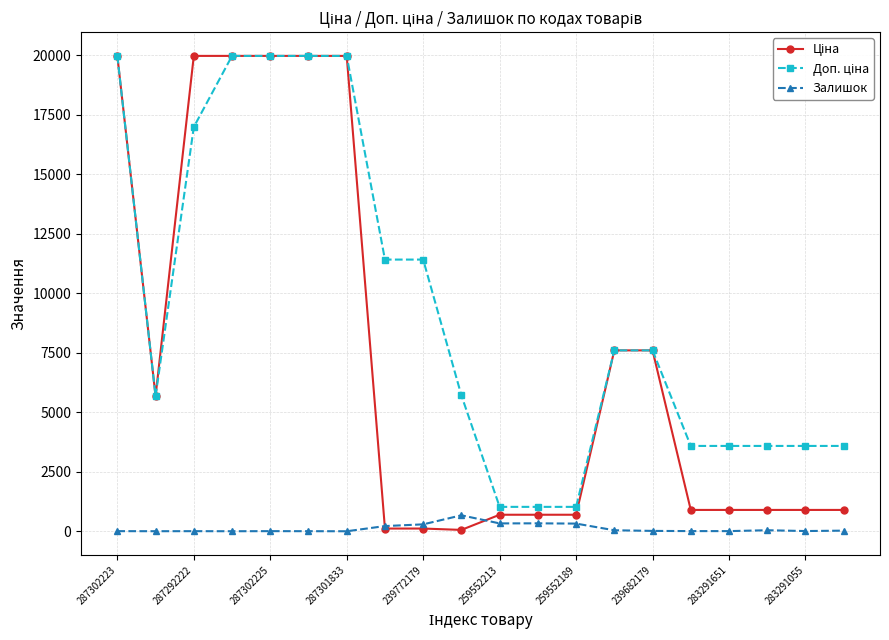

What is the greatest value displayed?

19964.2